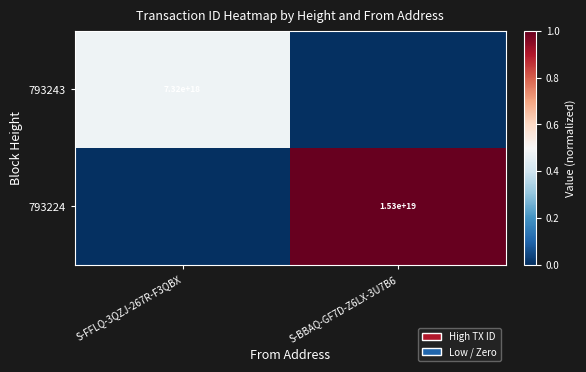

True or false: 793224 has a value of 15300000000000000000 at S-BBAQ-GF7D-Z6LX-3U7B6.

True